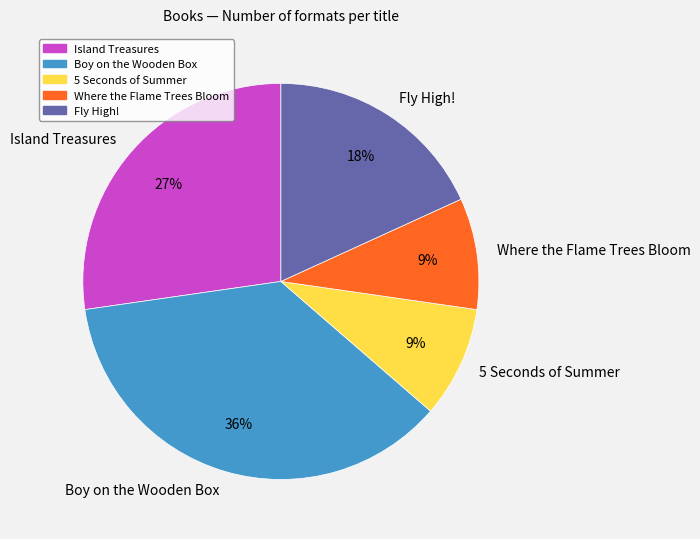

What percentage is NOT represented by Fly High!?

81.8%